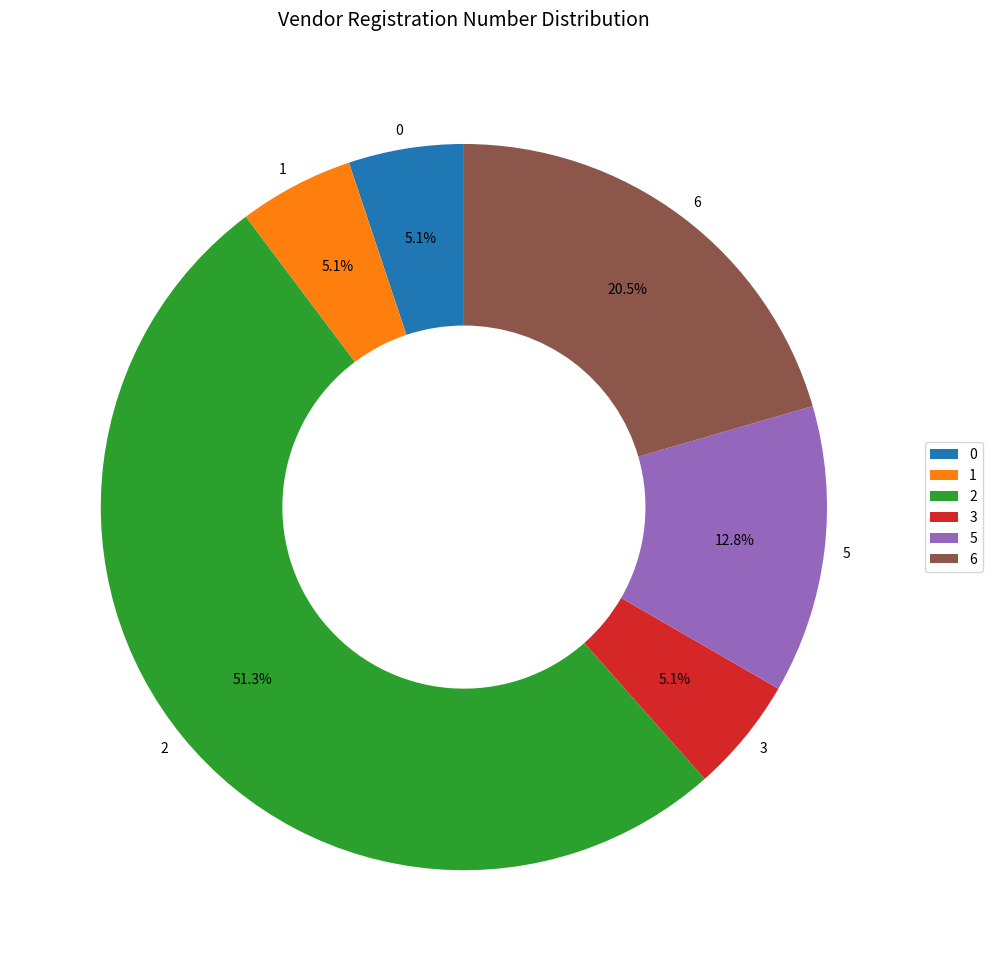

True or false: 2 accounts for 13% of the total.

False